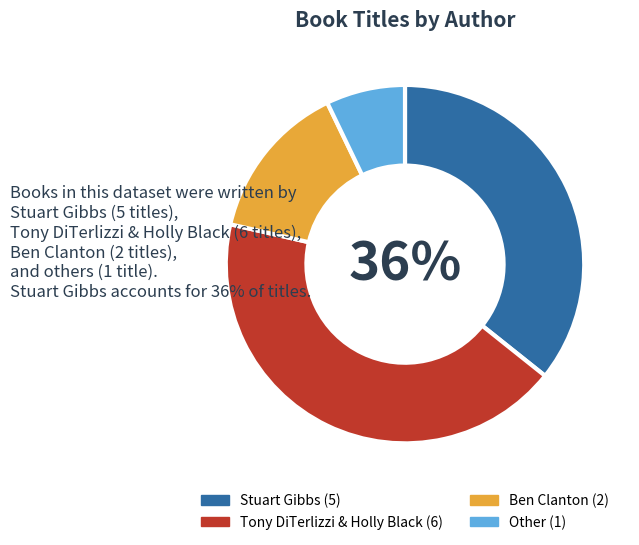

Is Ben Clanton the majority of the pie?

No